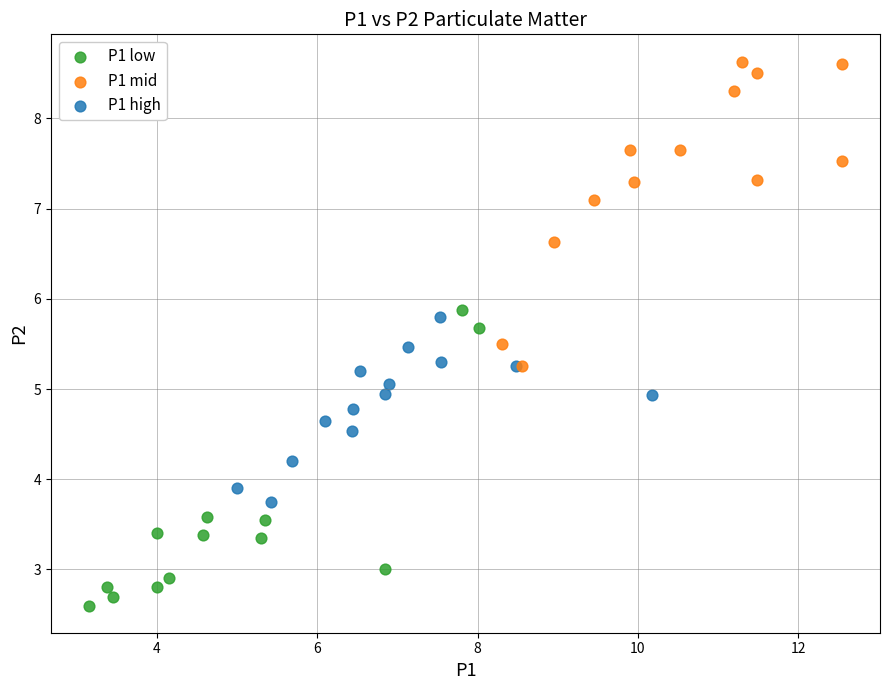

Which series reaches the minimum Y coordinate?

P1 low